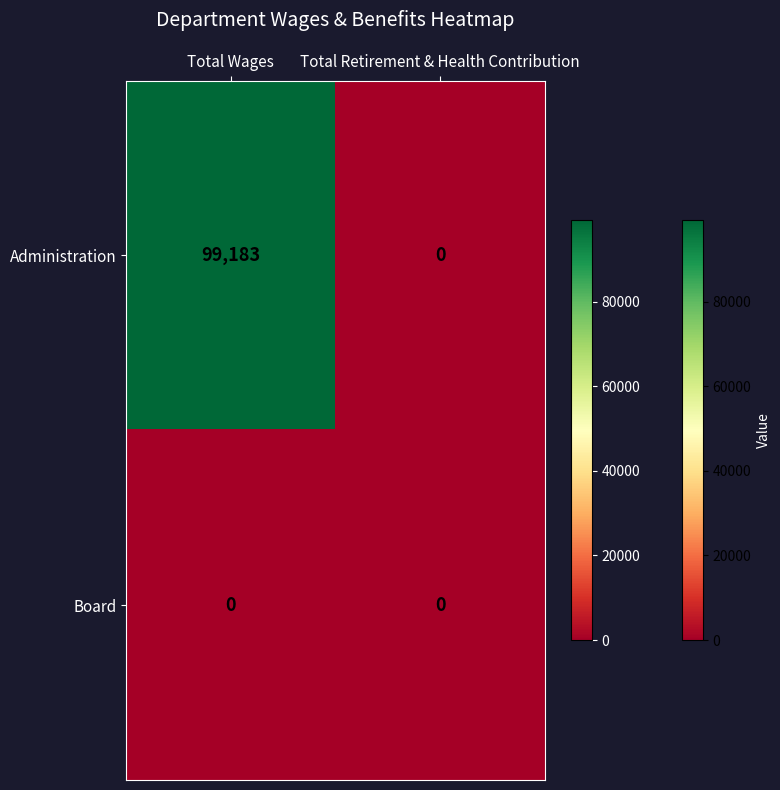

How many categories are shown in the chart?

2